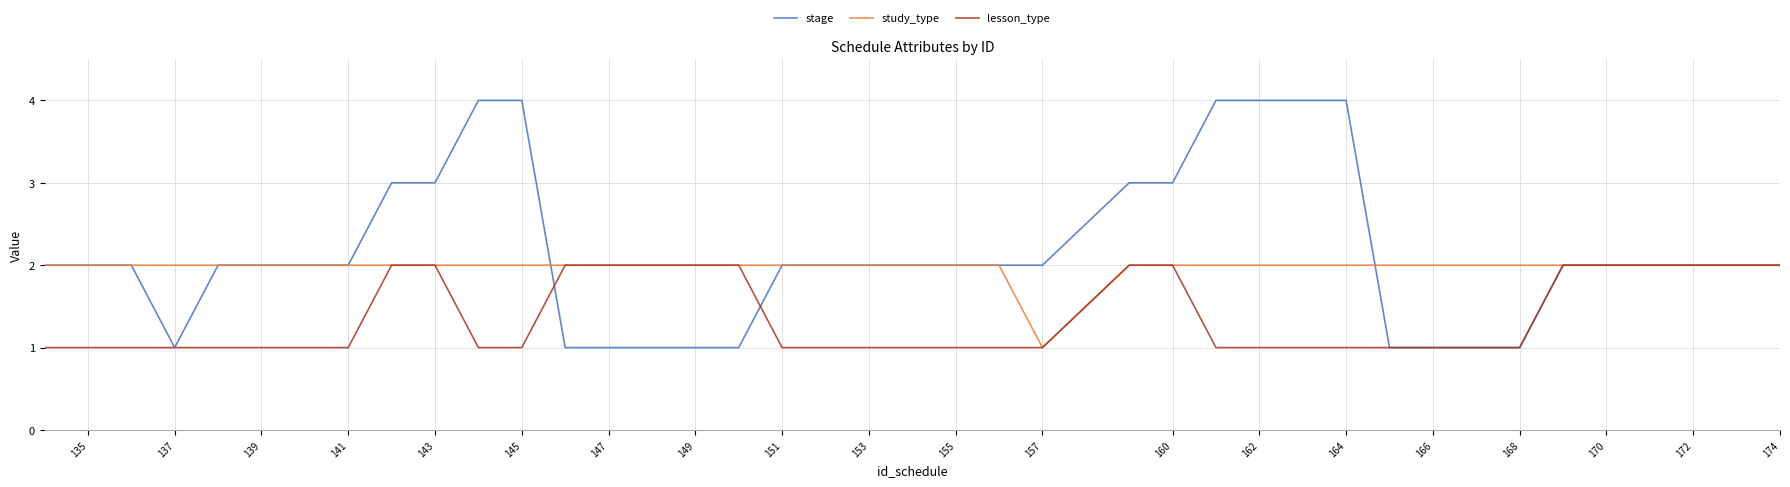

What is the lowest value of the lesson_type series?

1